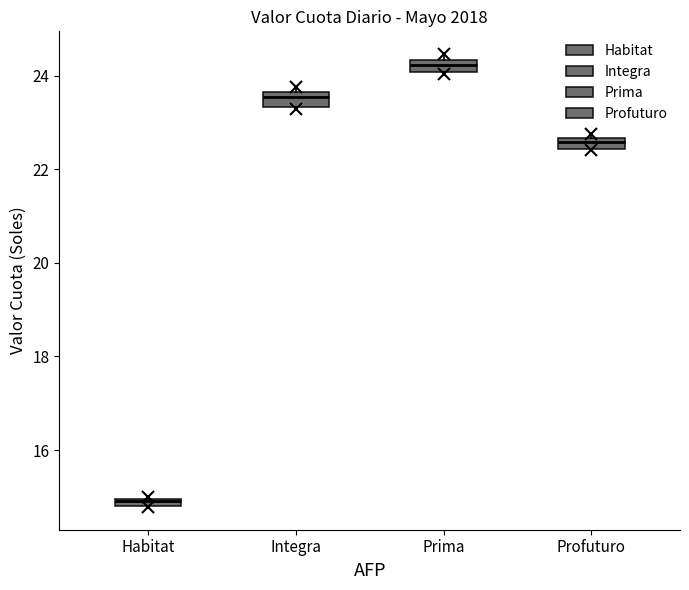

Which box has the lowest median line?

Habitat